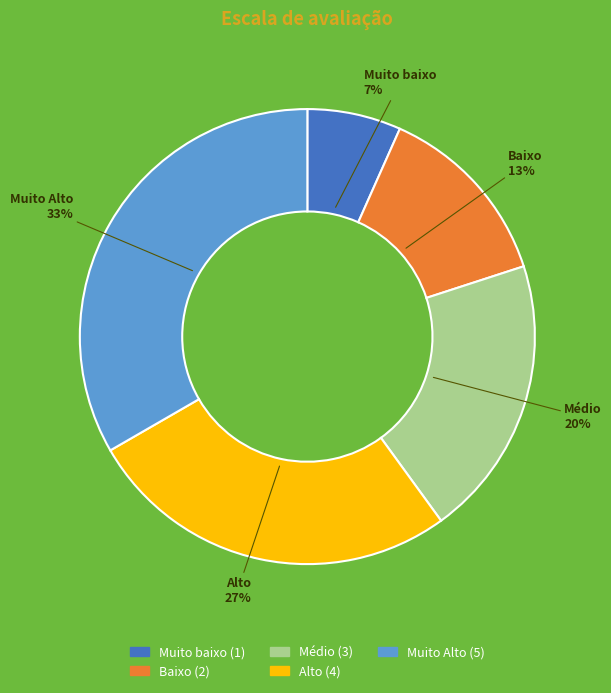

Rank the categories by value from lowest to highest.

Muito baixo, Baixo, Médio, Alto, Muito Alto